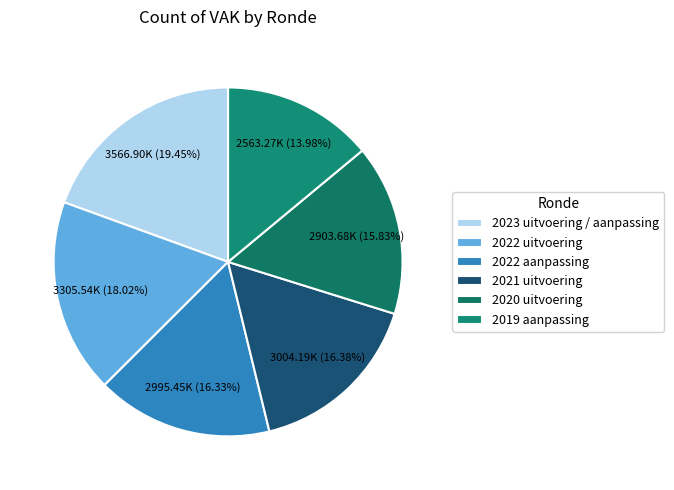

What percentage is the 2022 uitvoering slice, to the nearest percent?

18%